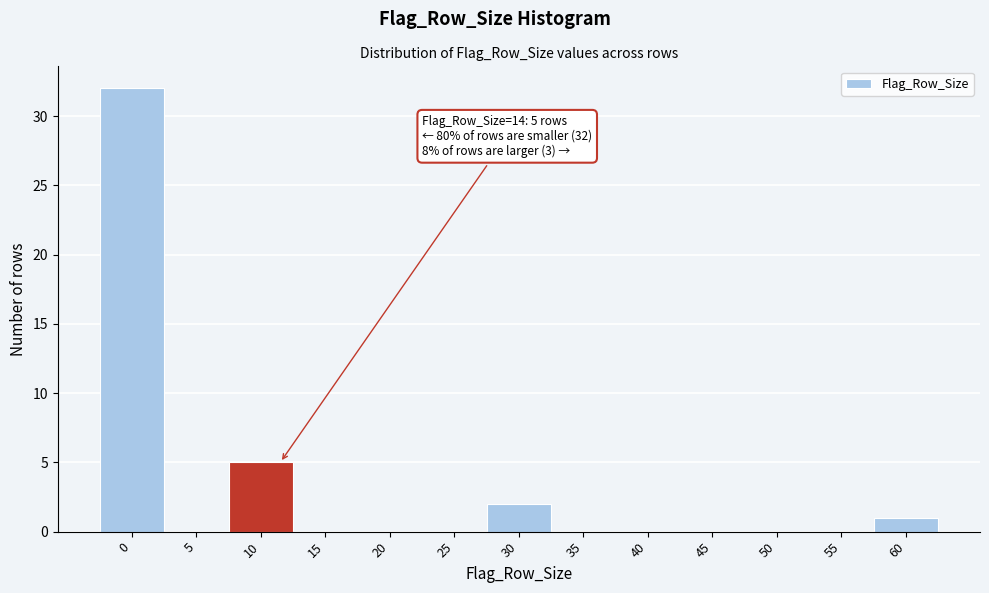

Reading left to right, list all the values displayed in this chart.

0=32	5=0	10=5	15=0	20=0	25=0	30=2	35=0	40=0	45=0	50=0	55=0	60=1